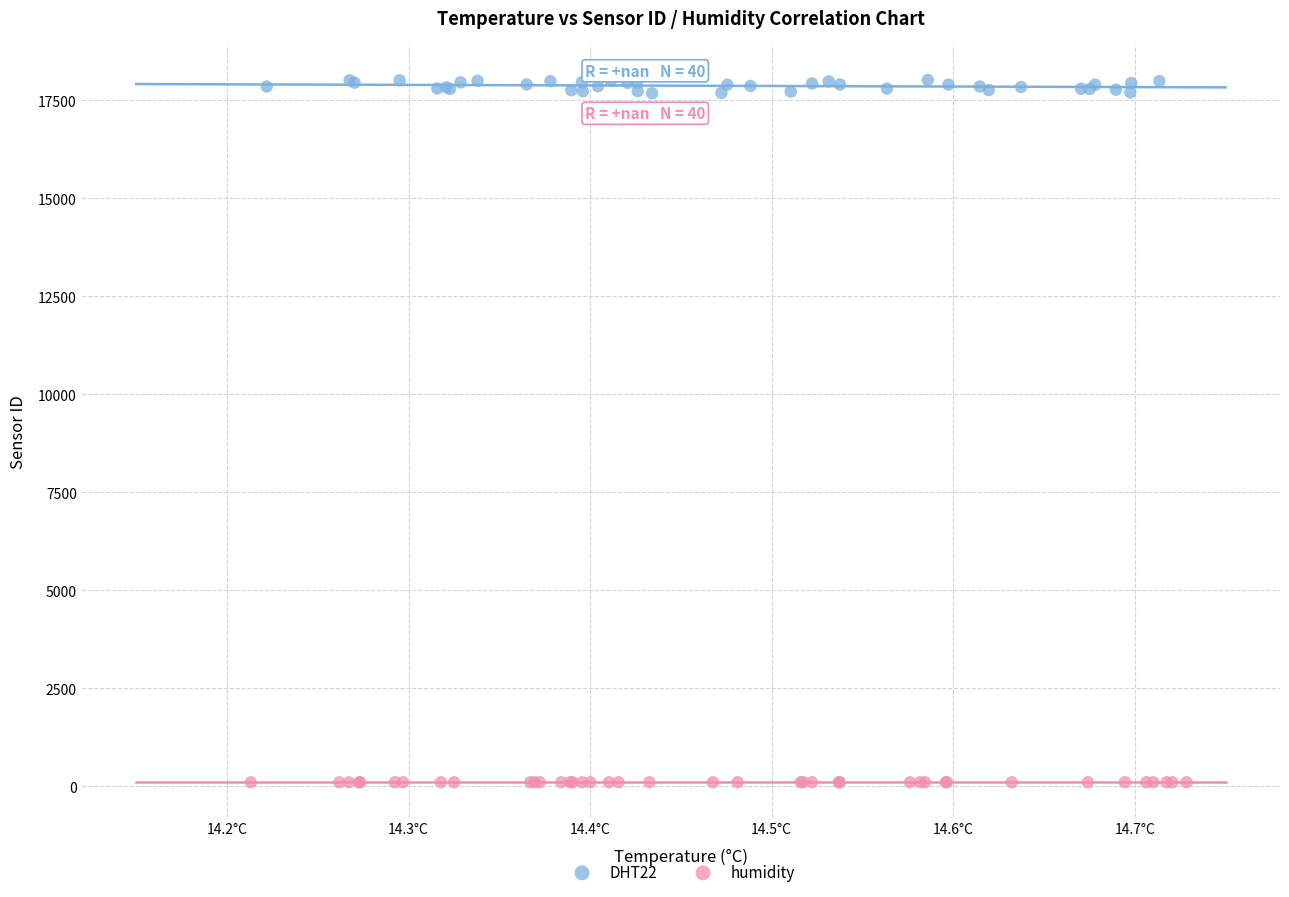

Which series has the widest spread of Y values?

DHT22